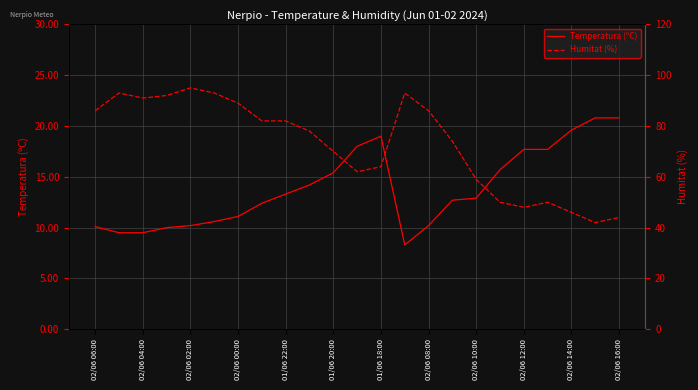

True or false: Humitat (%) has more than 2 interior local peaks.

True